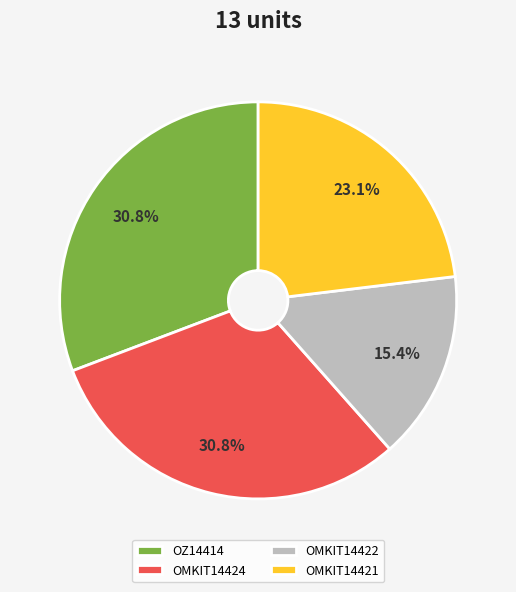

What percentage is the OZ14414 slice, to the nearest percent?

31%